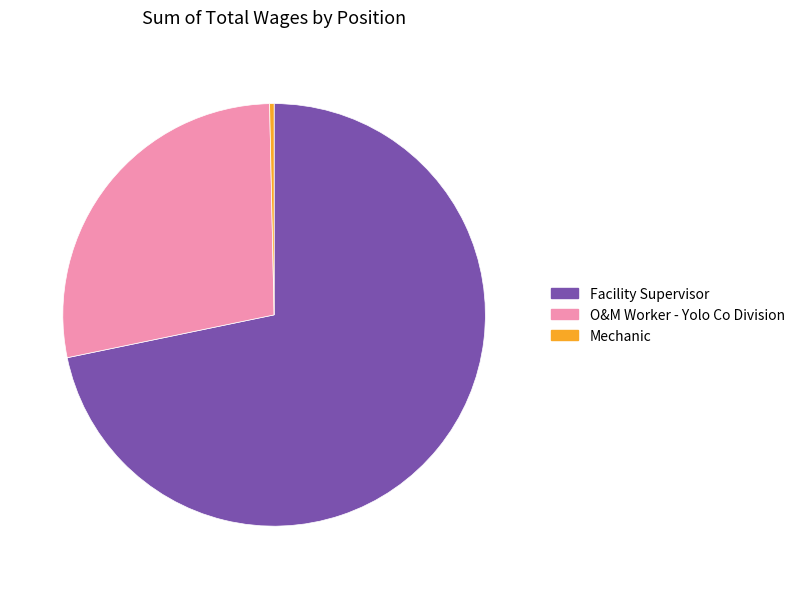

What is the largest slice in the pie chart?

Facility Supervisor